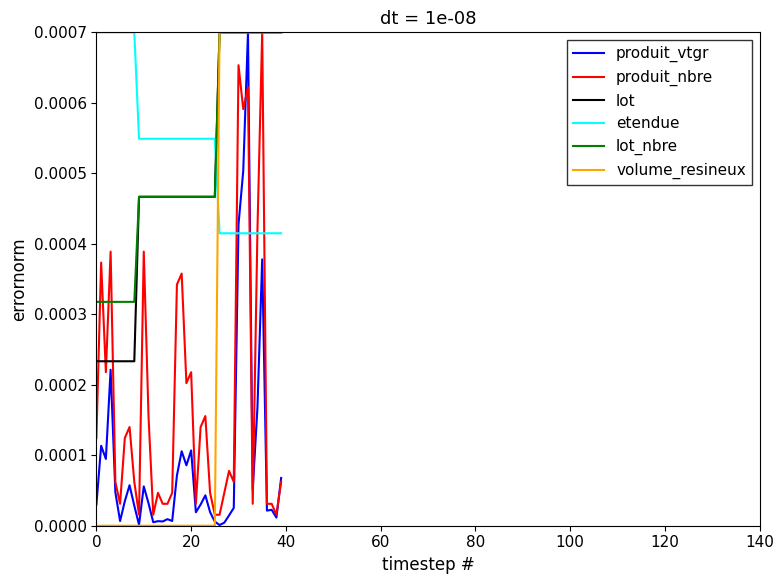

How many intersections are there between lot_nbre and etendue?

1